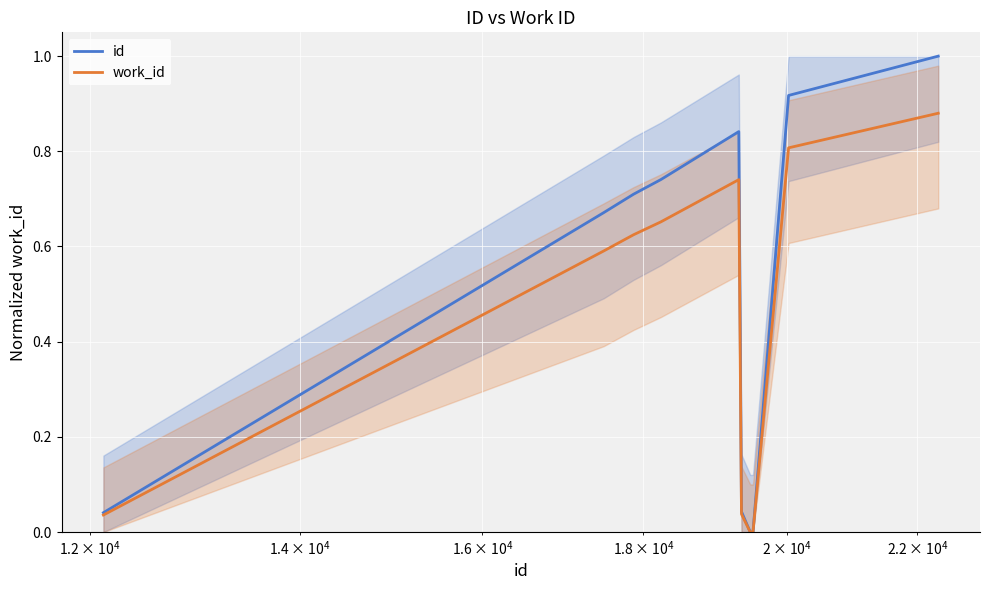

List the series in order of their peak value, lowest first.

work_id, id